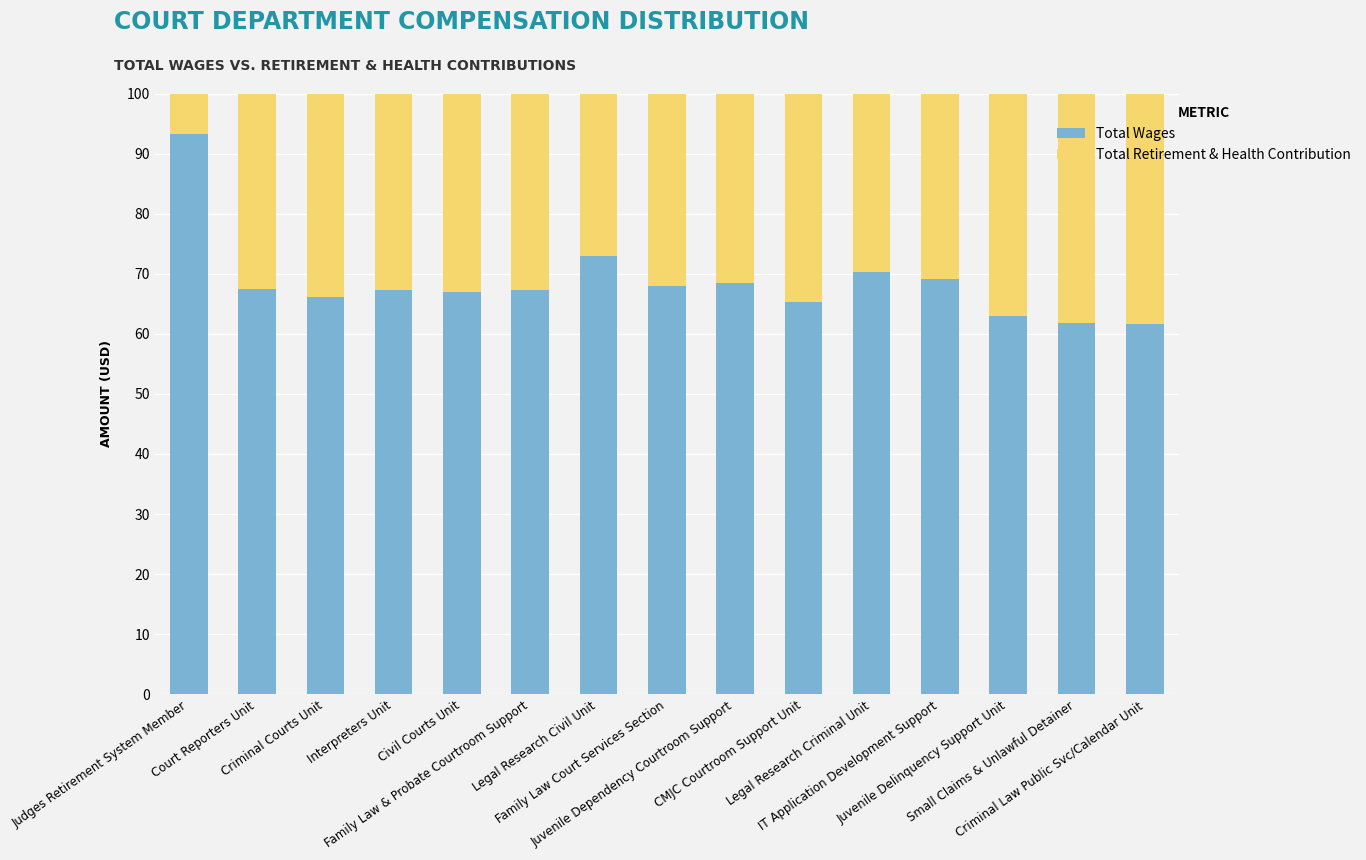

What is the difference between the maximum and minimum values in the Total Wages series?

31.7